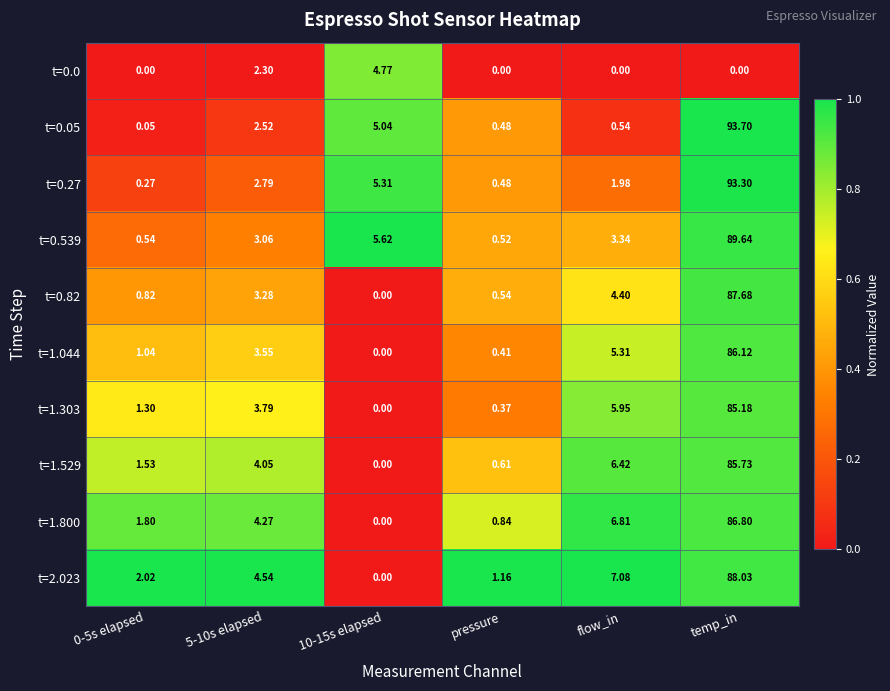

Where is t=0.82 nearest to the value 43?

flow_in